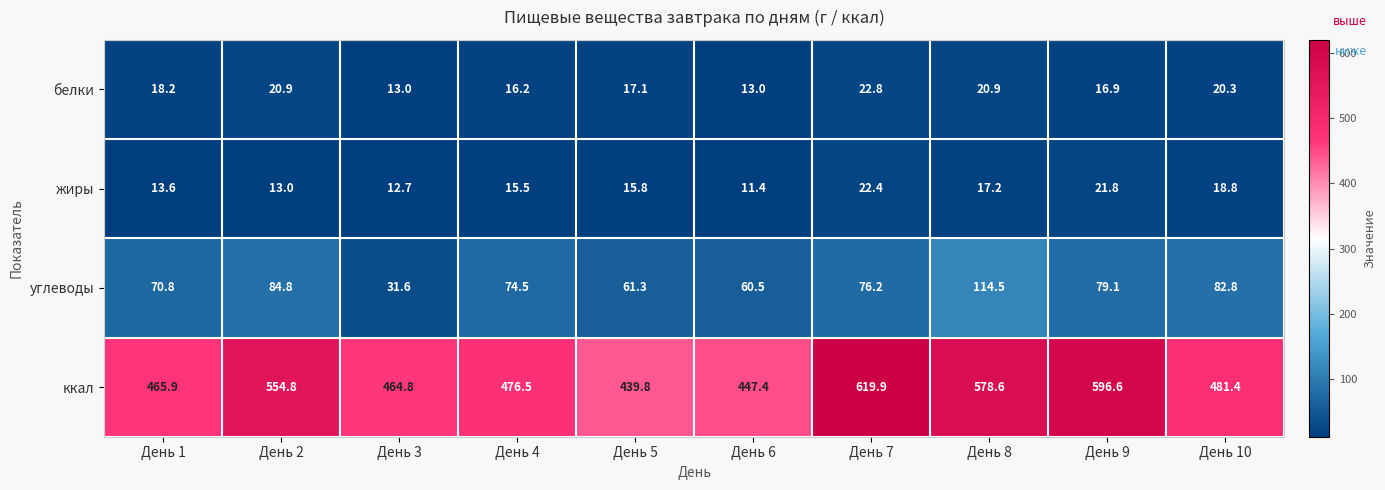

Is it true that жиры equals 3.8 at День 1?

False